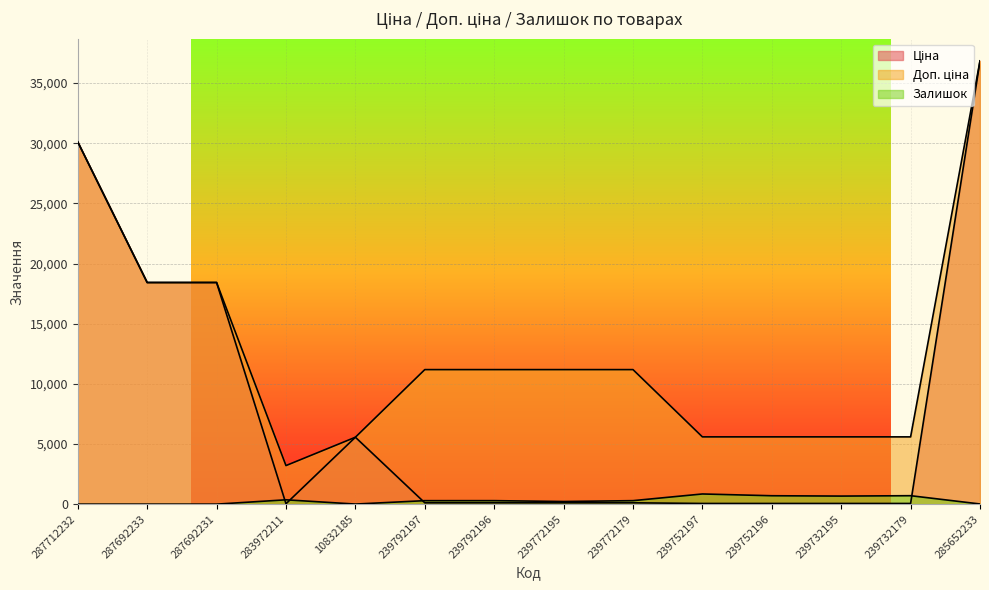

Where is Доп. ціна nearest to the value 20023?

287692233